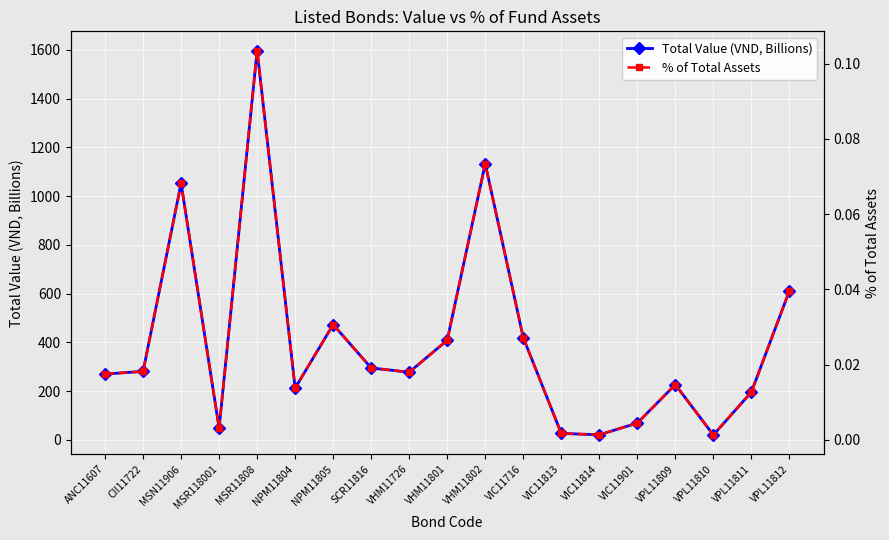

Between VPL11810 and VHM11726, which is larger?

VHM11726